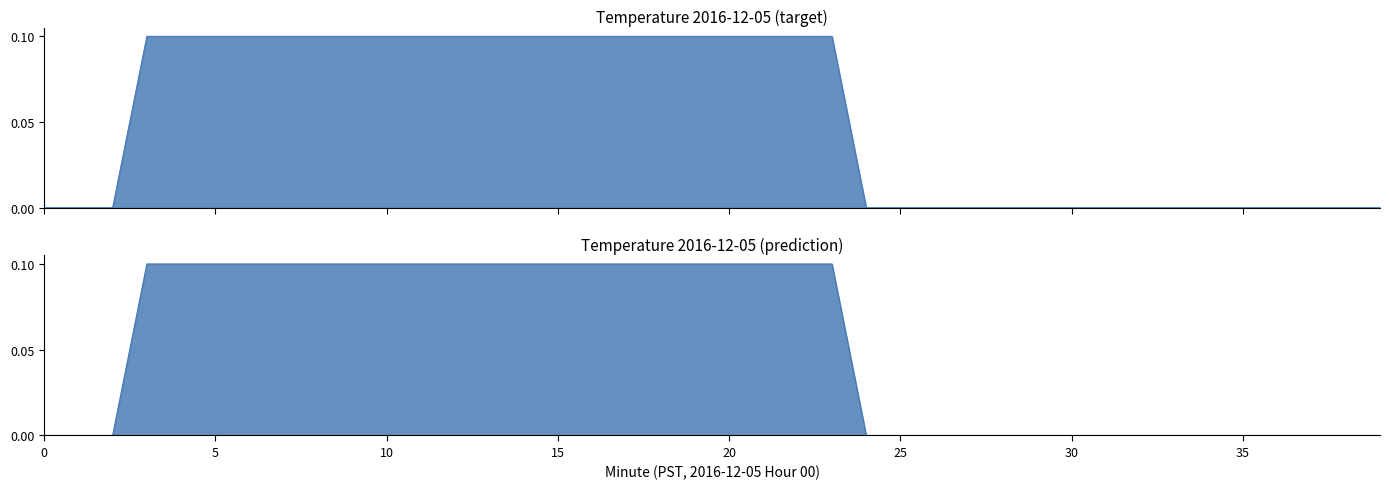

At which label does Temperature (prediction) reach its peak?

3